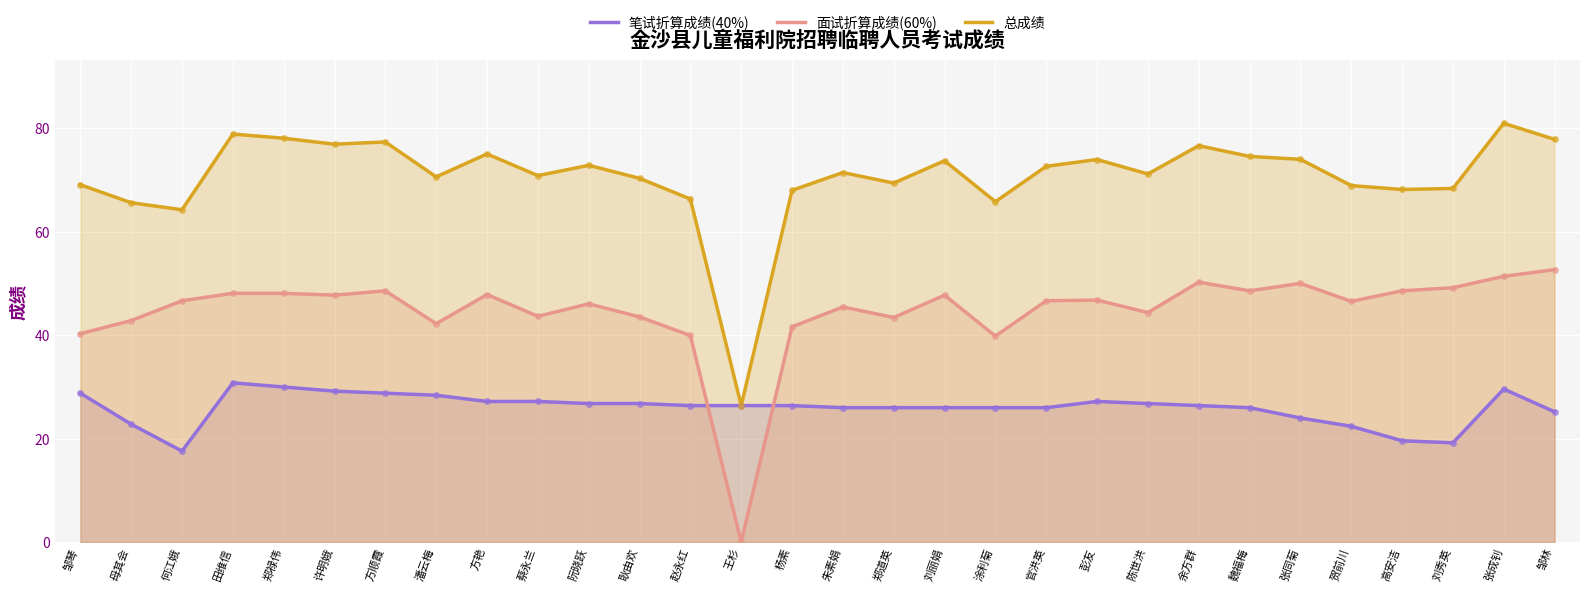

What is the average value of the 面试折算成绩(60%) series?

44.6